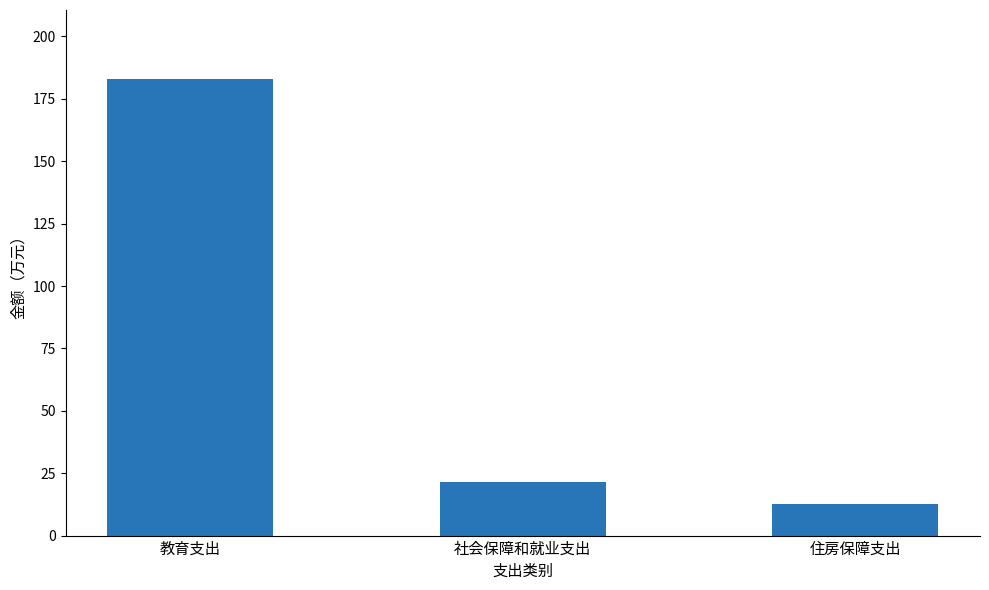

Does the chart contain stacked bars?

No